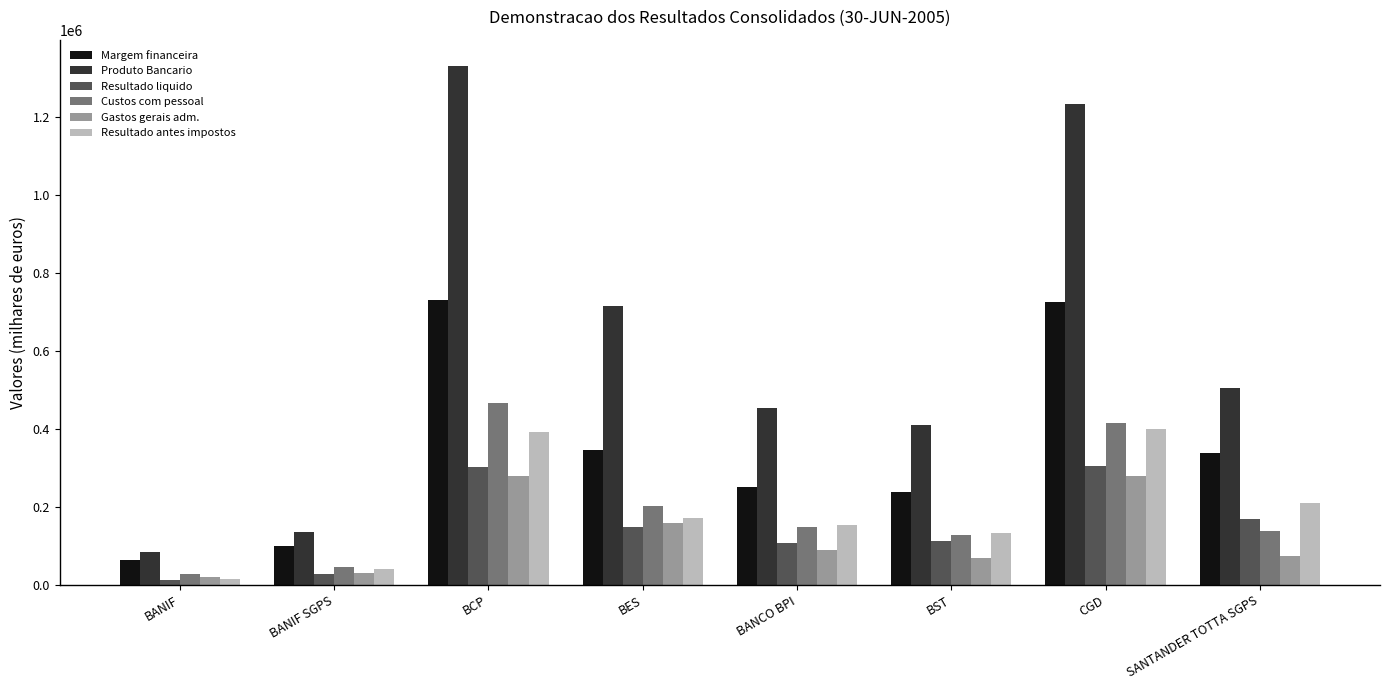

What is the total value across all series at BANIF SGPS?

378418